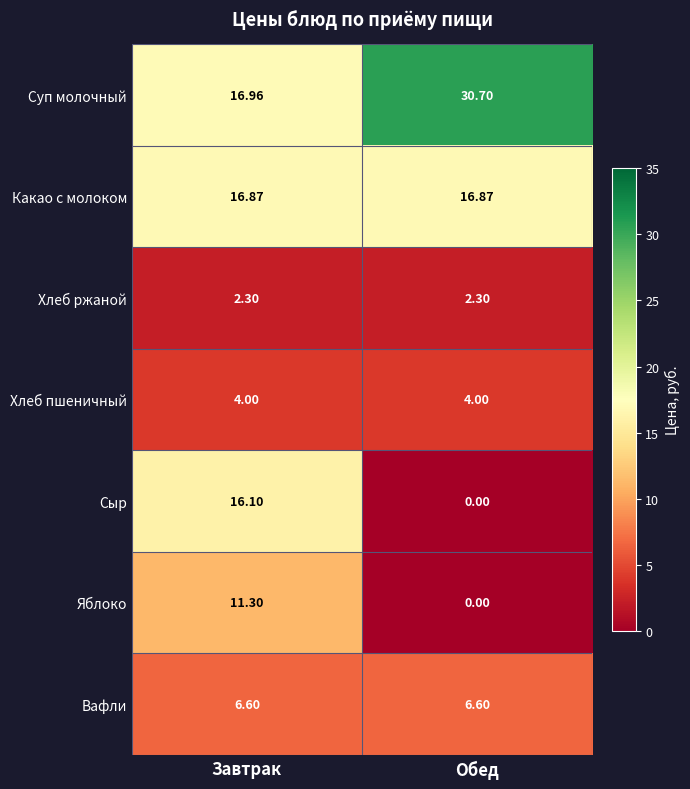

At which category does the chart reach its minimum across all series?

Обед